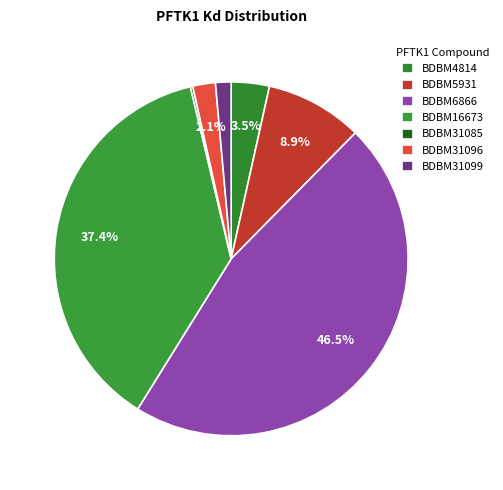

How many segments does this pie chart have?

7